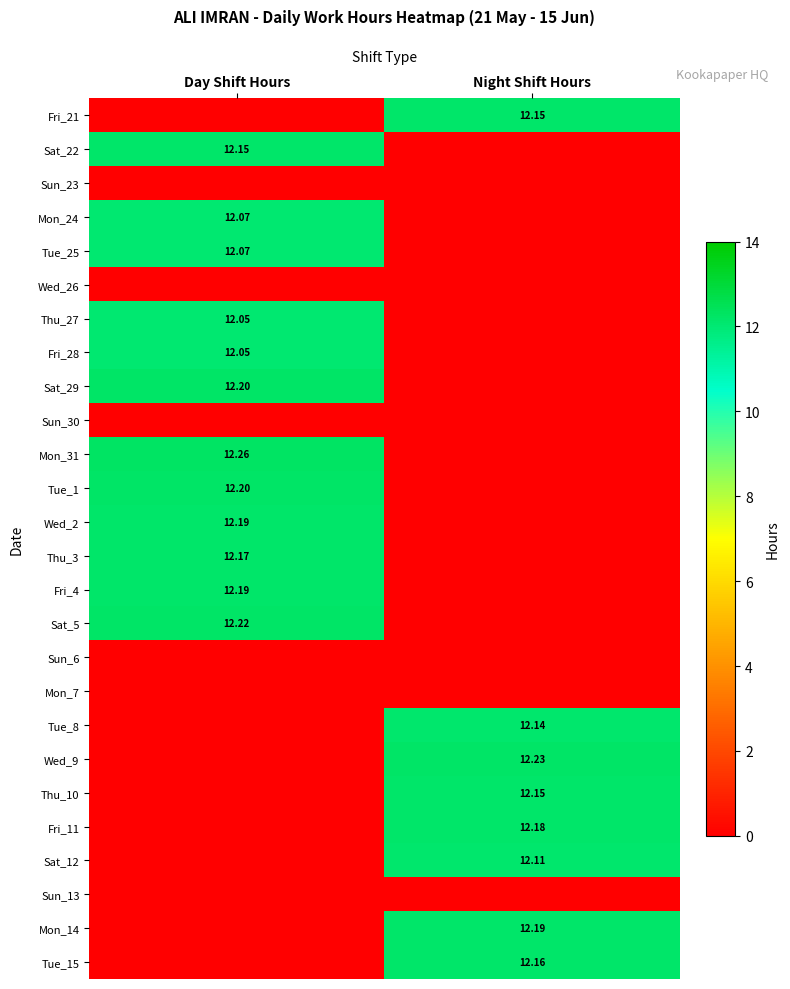

What is the difference between the highest and lowest values at Night Shift Hours?

12.2